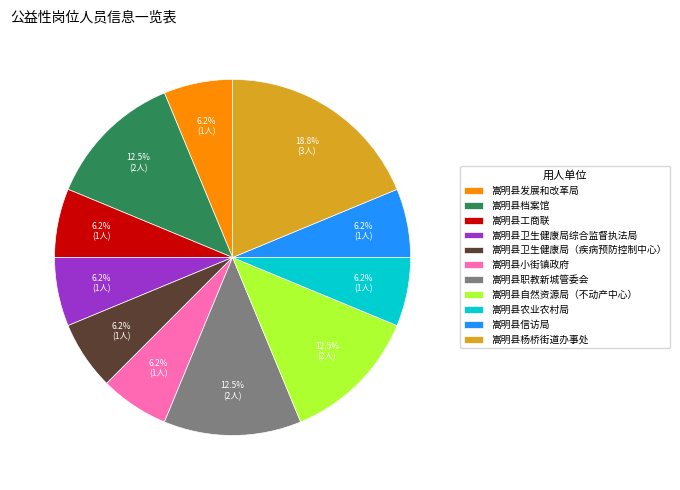

Does any single category account for the majority?

No